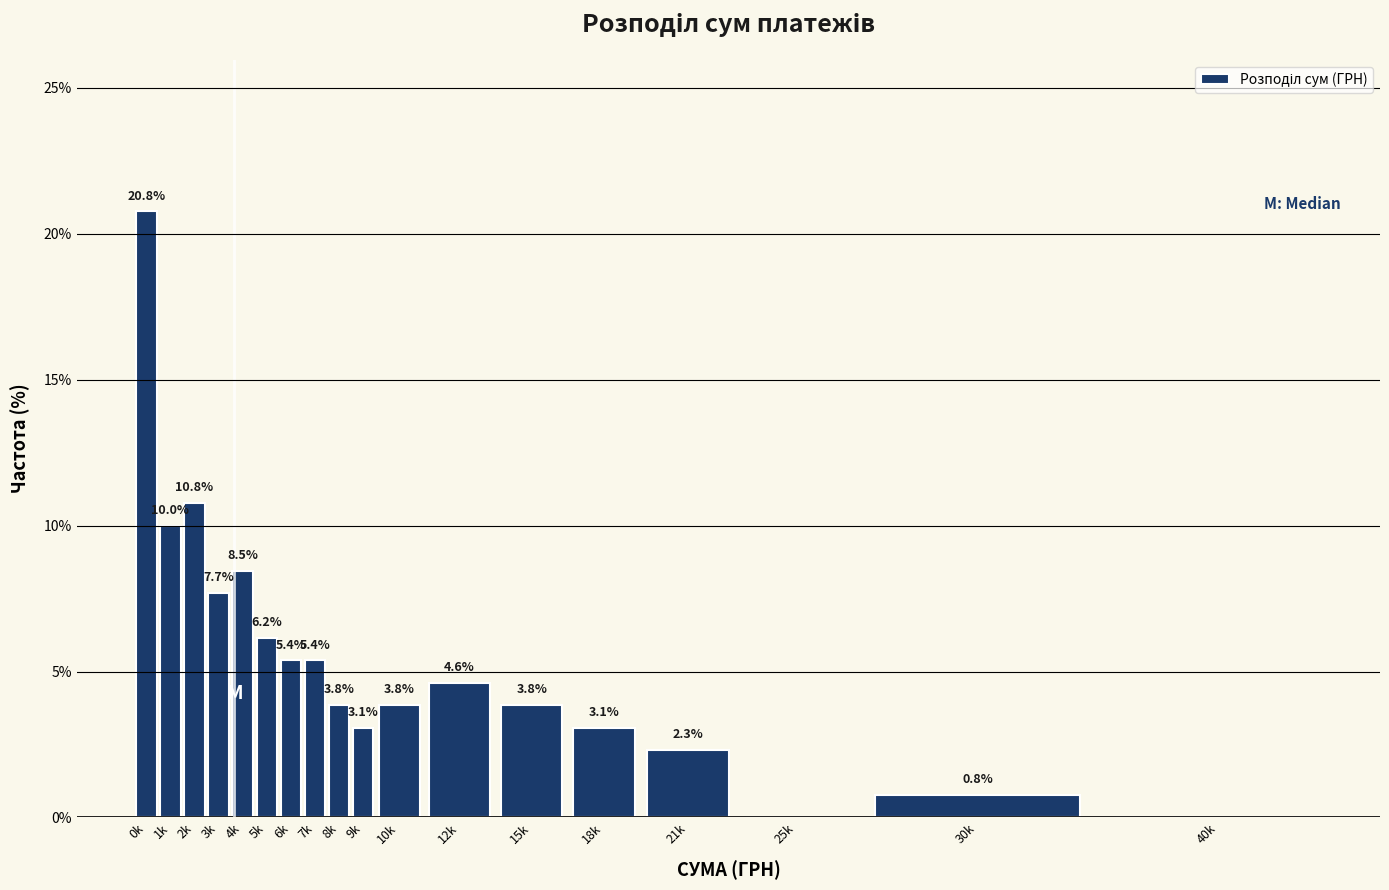

Reading left to right, list all the values displayed in this chart.

0k=20.8	1k=10.0	2k=10.8	3k=7.7	4k=8.5	5k=6.2	6k=5.4	7k=5.4	8k=3.8	9k=3.1	10k=3.8	12k=4.6	15k=3.8	18k=3.1	21k=2.3	25k=0.0	30k=0.8	40k=0.0